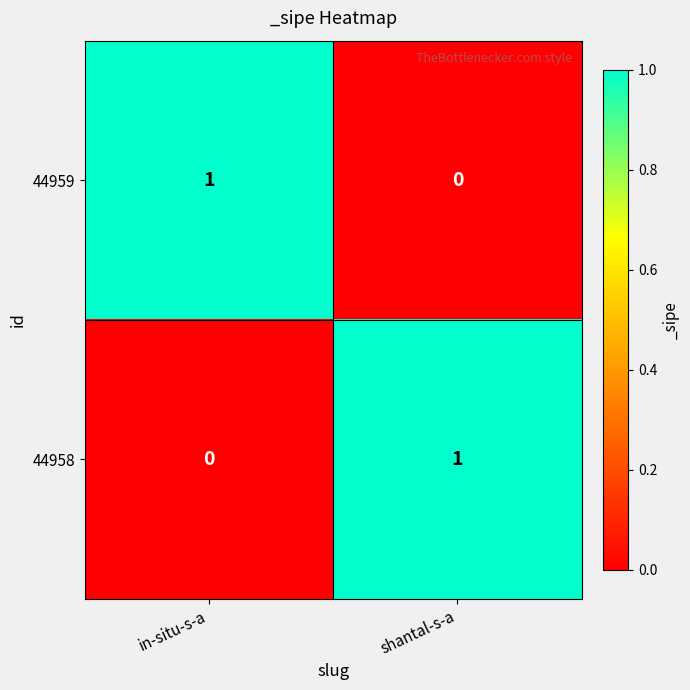

The value of 44958 at shantal-s-a is 2. True or false?

False